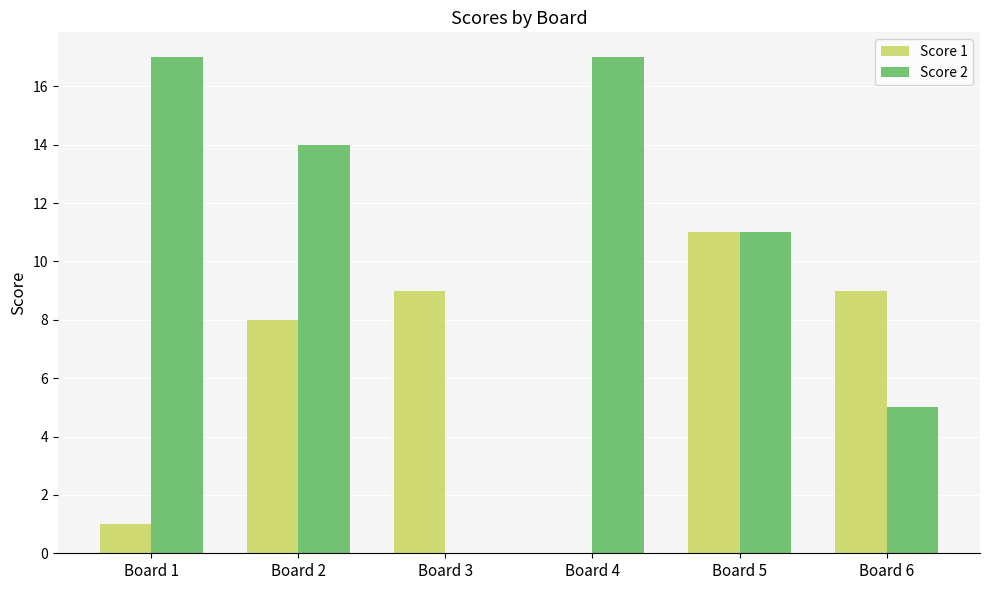

Which series has the widest spread of values?

Score 2